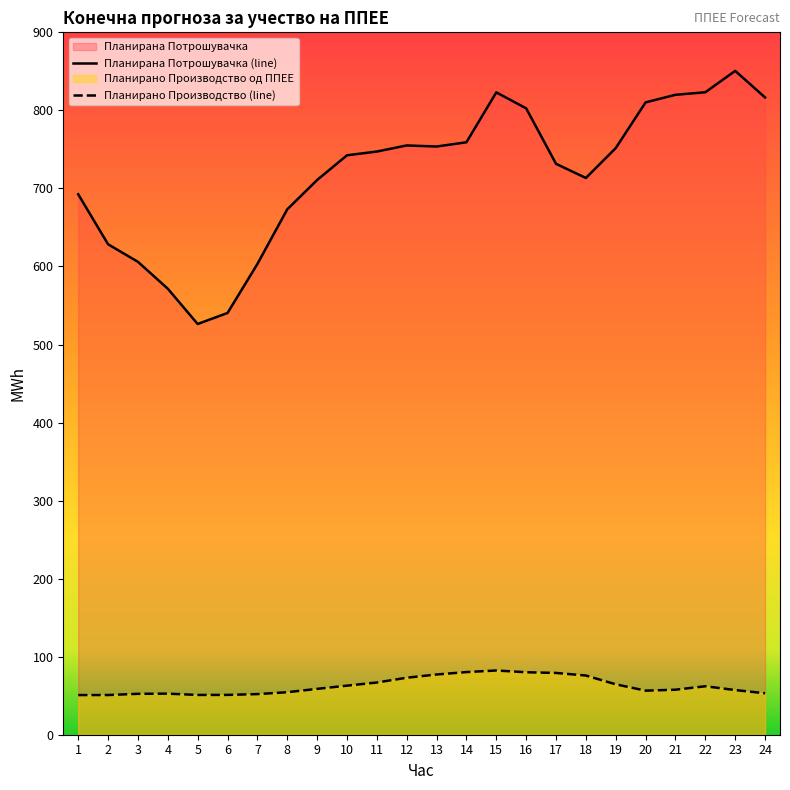

How many lines are shown in the chart?

2